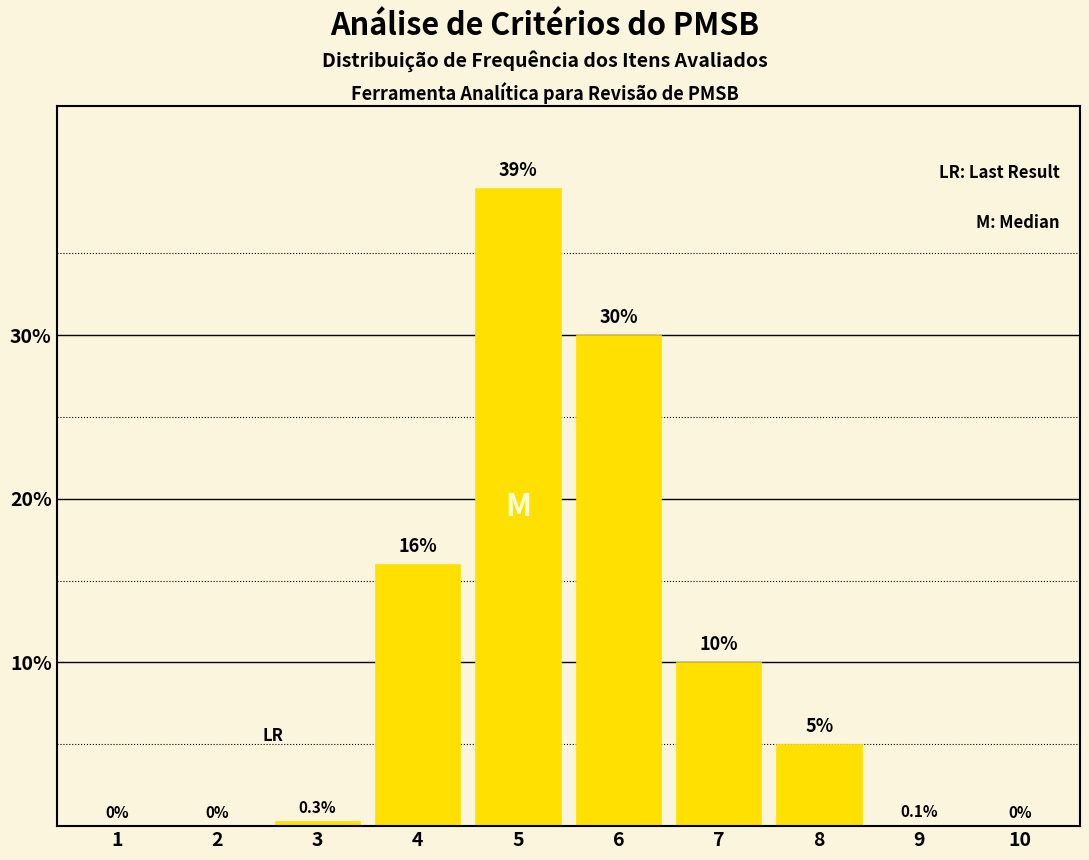

Reading right to left, extract all data points from this chart.

10=0.0	9=0.1	8=5.0	7=10.0	6=30.0	5=39.0	4=16.0	3=0.3	2=0.0	1=0.0